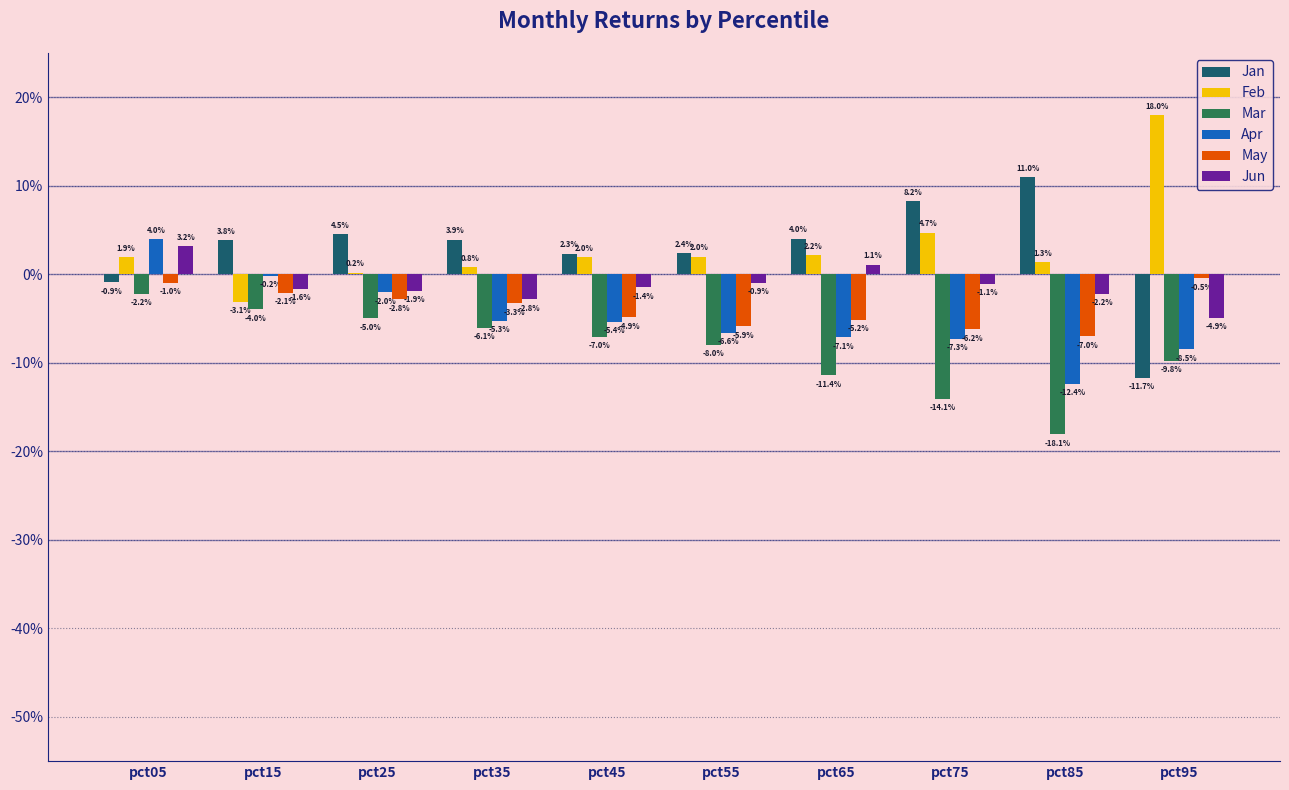

Are the bars horizontal?

No